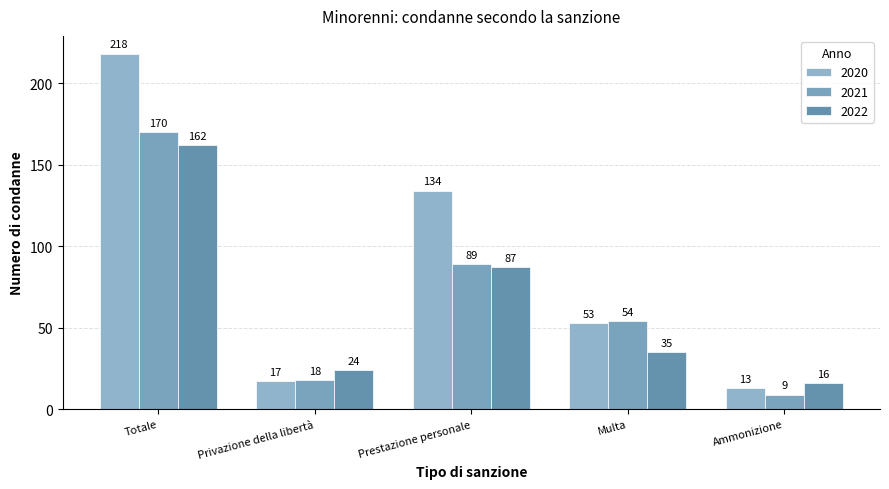

Reading left to right, list all the values displayed in this chart.

2020: 218	17	134	53	13
2021: 170	18	89	54	9
2022: 162	24	87	35	16